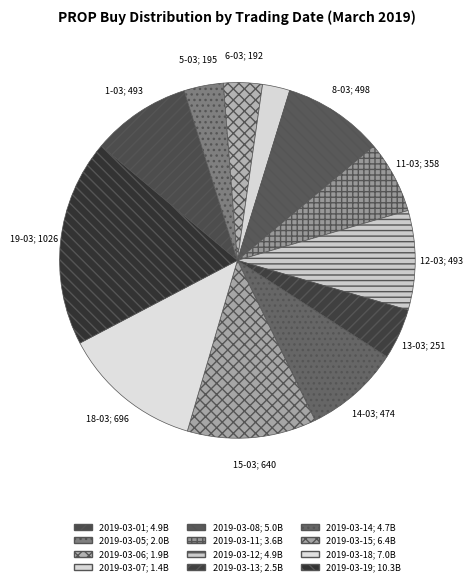

Is there a majority slice in this chart?

No